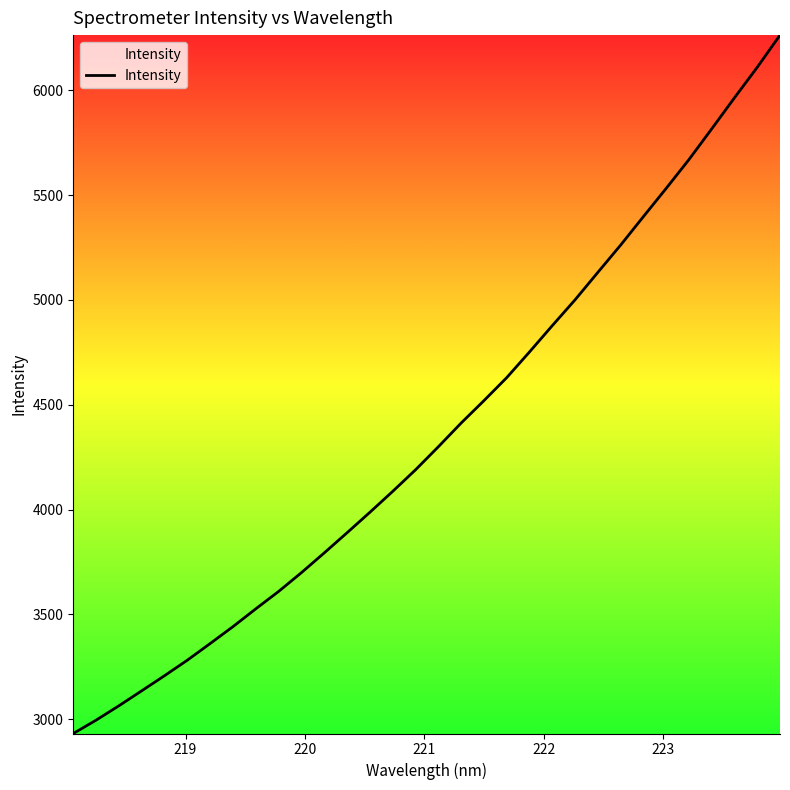

What is the maximum value shown in the chart?

6262.7